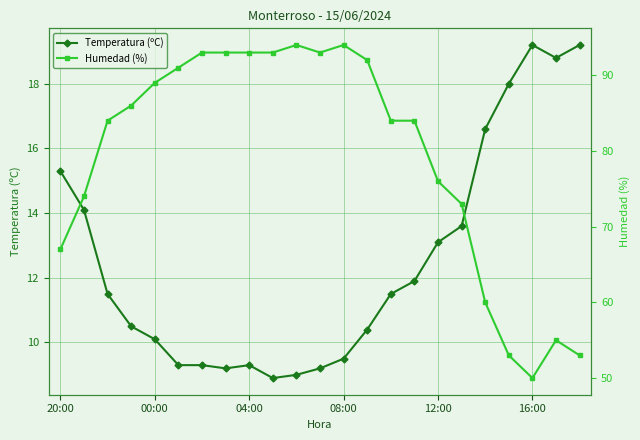

How many interior local valleys does the Temperatura (ºC) series have?

3